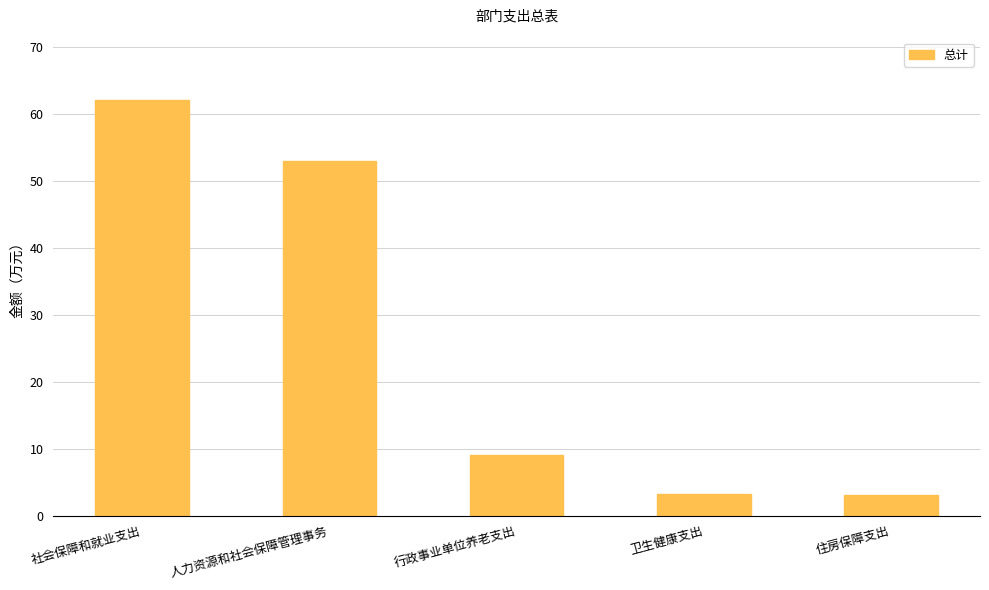

Which has a higher value, 行政事业单位养老支出 or 卫生健康支出?

行政事业单位养老支出